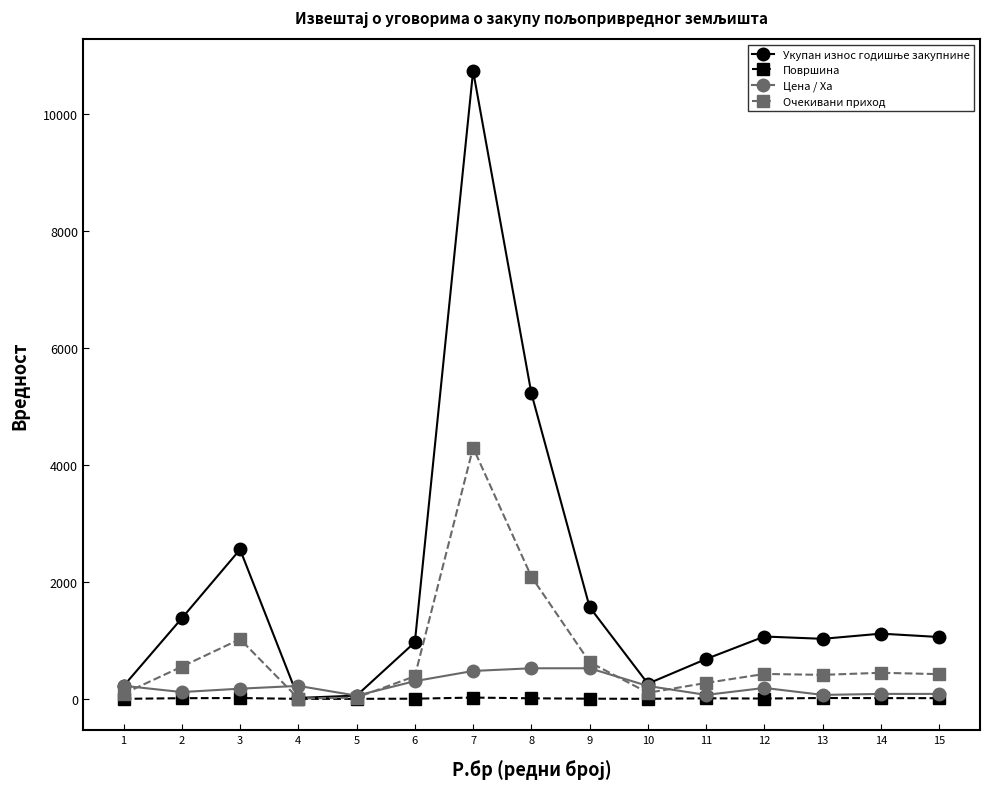

What is the maximum value shown in the chart?

10729.3